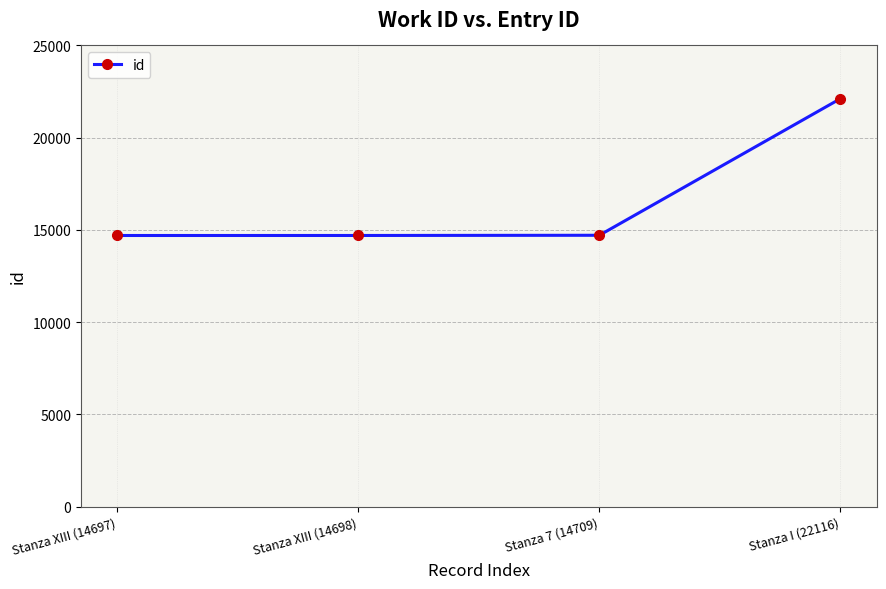

How many series are shown in this chart?

1